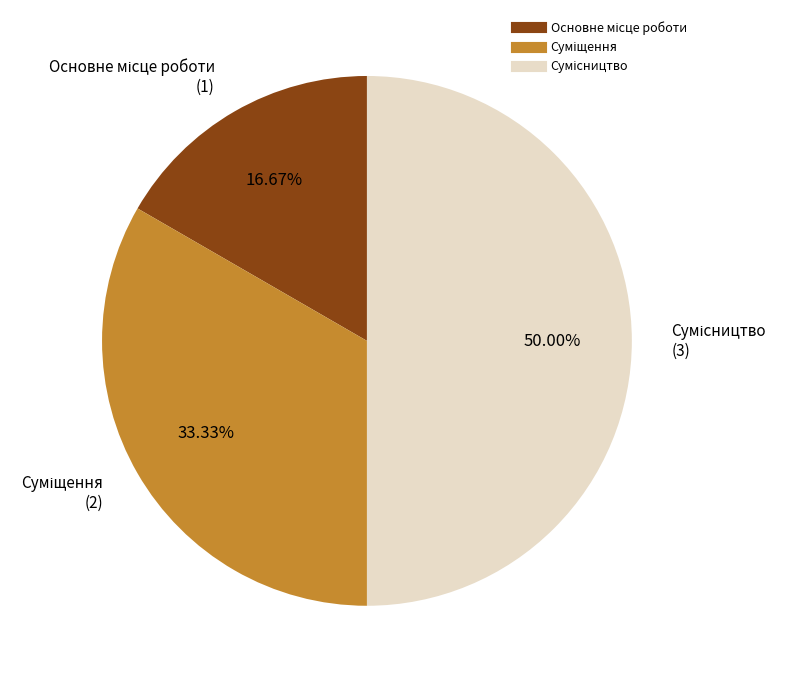

How many slices are in this pie chart?

3